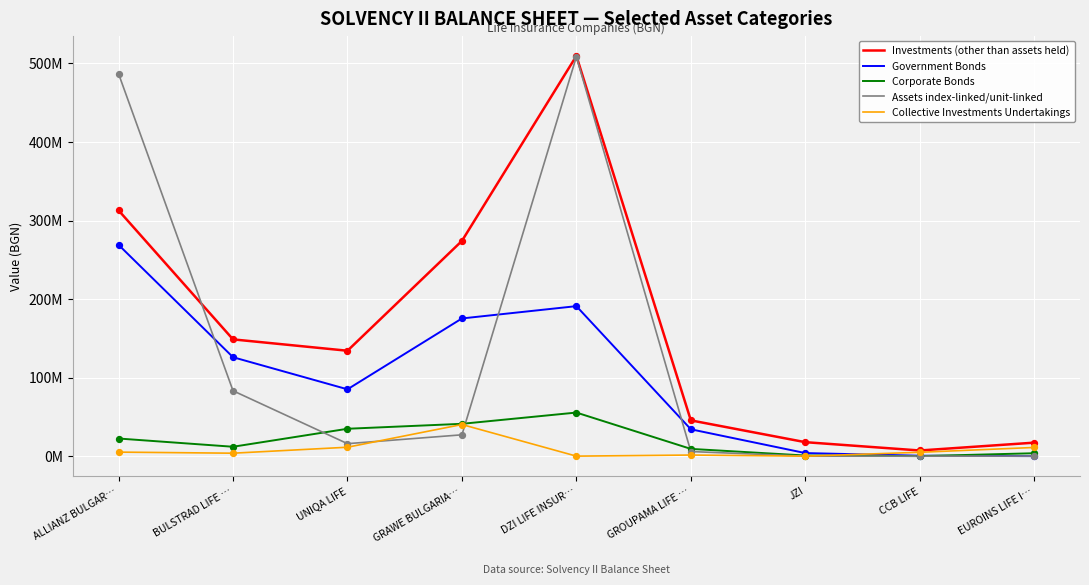

What are all the series names shown in the legend?

Investments (other than assets held), Government Bonds, Corporate Bonds, Assets index-linked/unit-linked, Collective Investments Undertakings